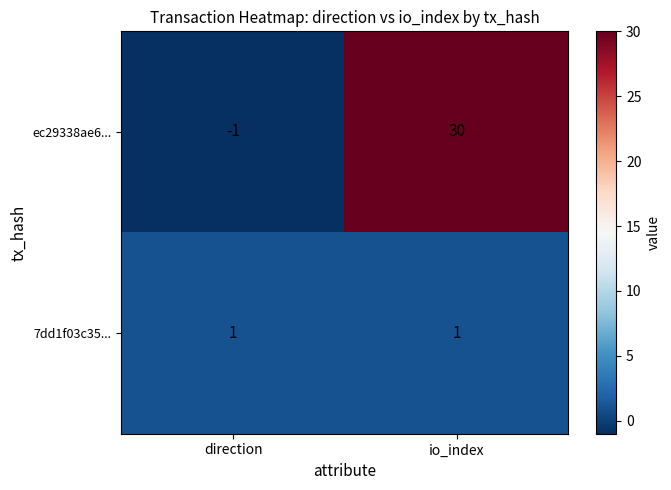

Rank the series by their average value, from highest to lowest.

ec29338ae6..., 7dd1f03c35...